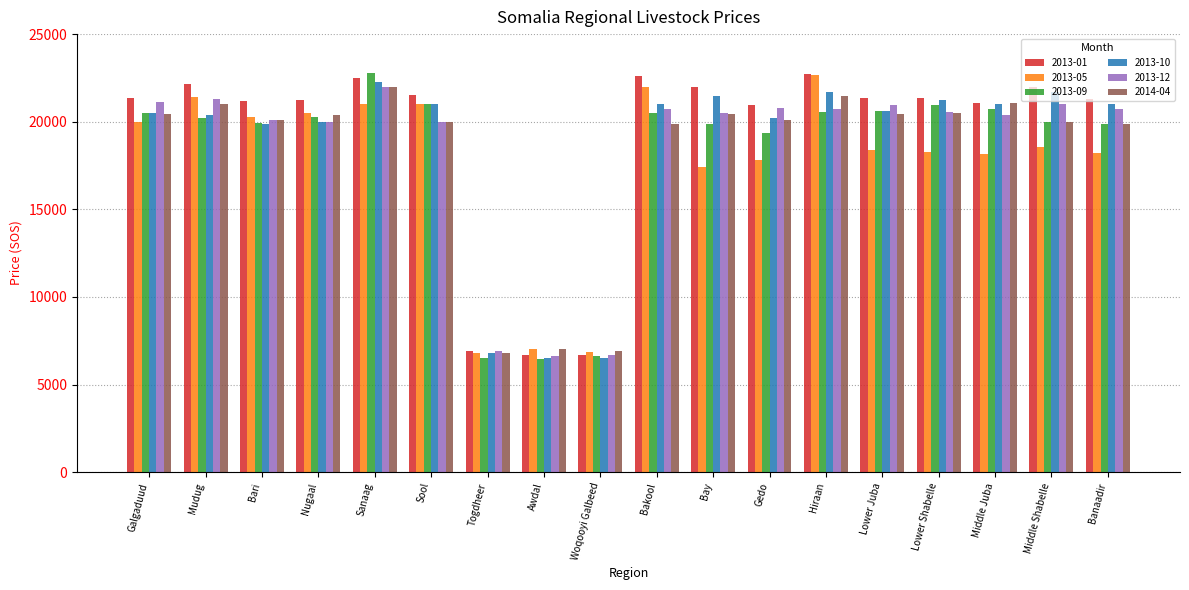

What is the value of the 2013-05 bar at the 10th from the left?

22000.0